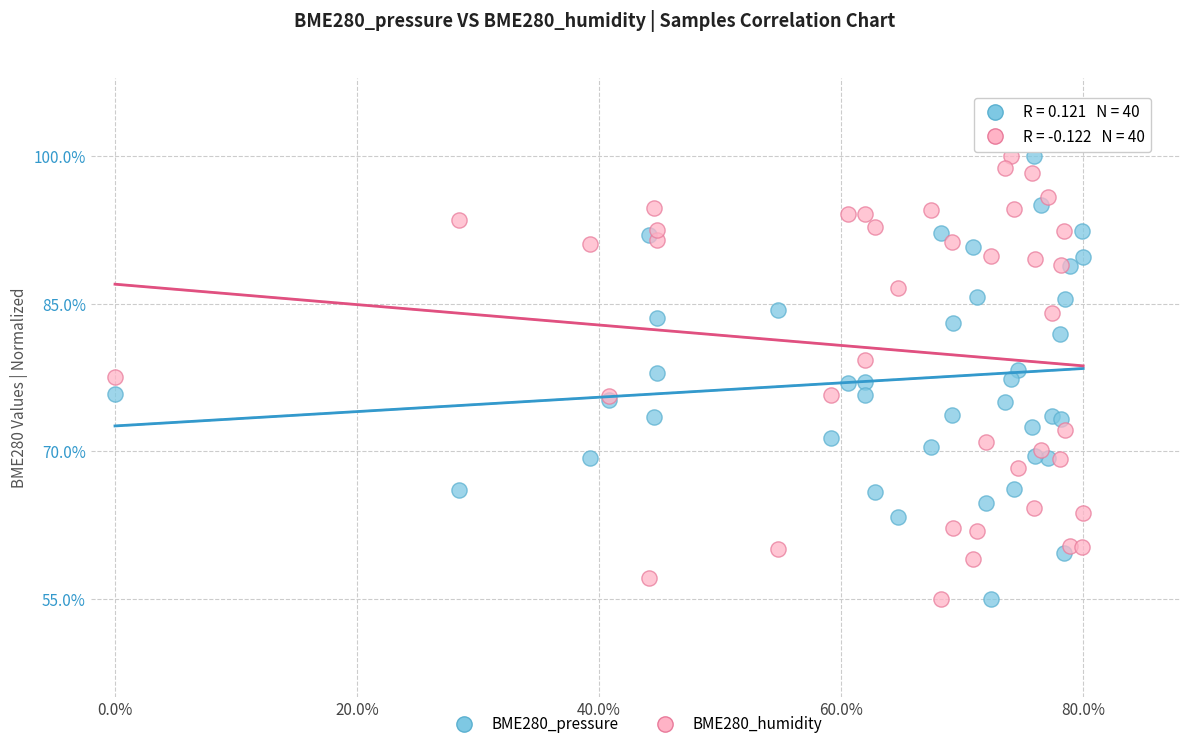

What is the X range (max minus min) for the scatter plot?

0.8